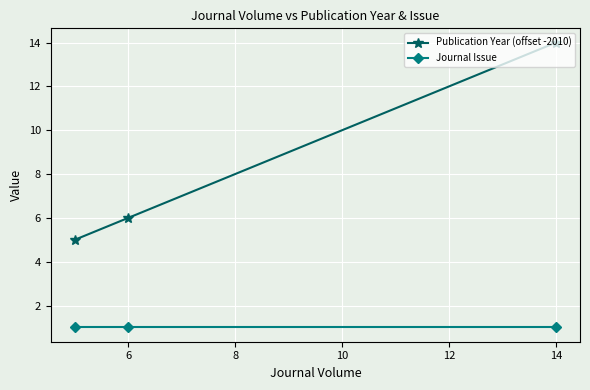

Which series has the largest range (max minus min)?

Publication Year (offset -2010)